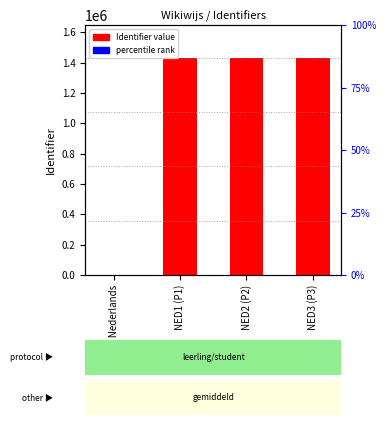

What is the sum of all values?

4298761